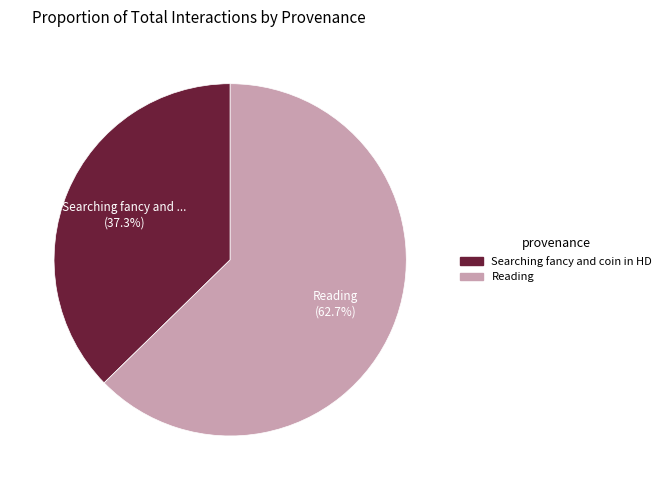

Does any single category account for the majority?

Yes